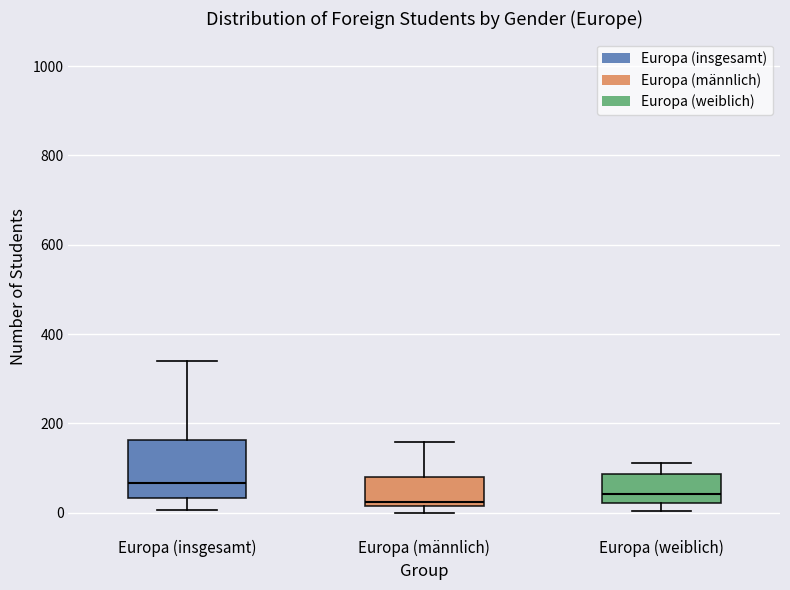

Where is the lower edge of the box for Europa (männlich) on the y-axis? The values are not printed on the chart, so give them approximately, as read against the axis.

20